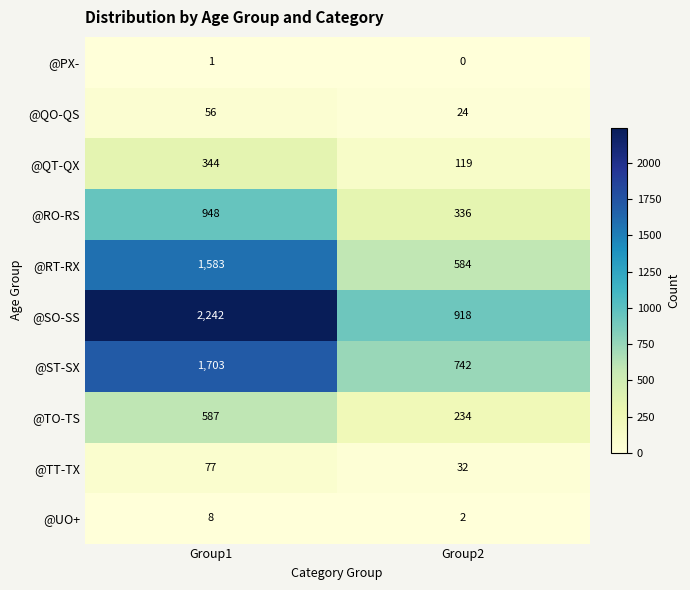

Reading left to right, extract all data points from this chart.

@PX-: 1	0
@QO-QS: 56	24
@QT-QX: 344	119
@RO-RS: 948	336
@RT-RX: 1583	584
@SO-SS: 2242	918
@ST-SX: 1703	742
@TO-TS: 587	234
@TT-TX: 77	32
@UO+: 8	2